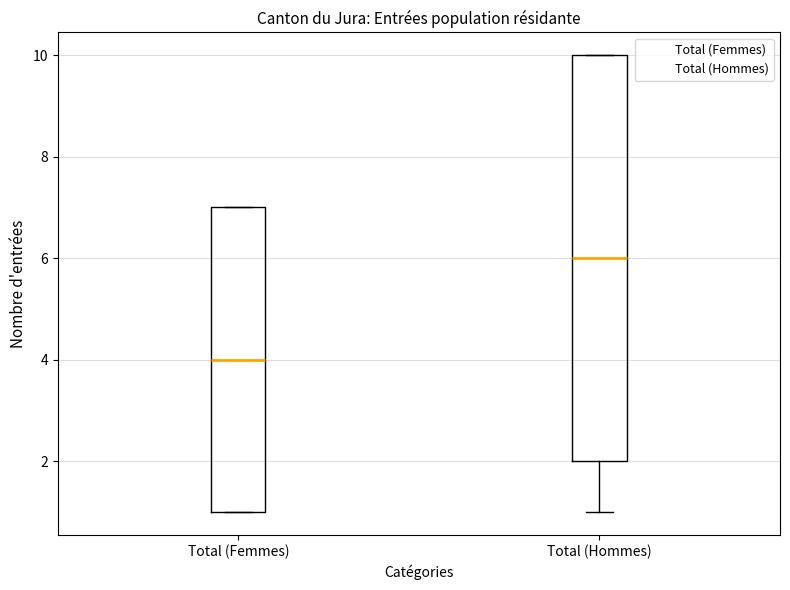

Where does the median line of the box for Total (Hommes) sit on the y-axis? The values are not printed on the chart, so give them approximately, as read against the axis.

6